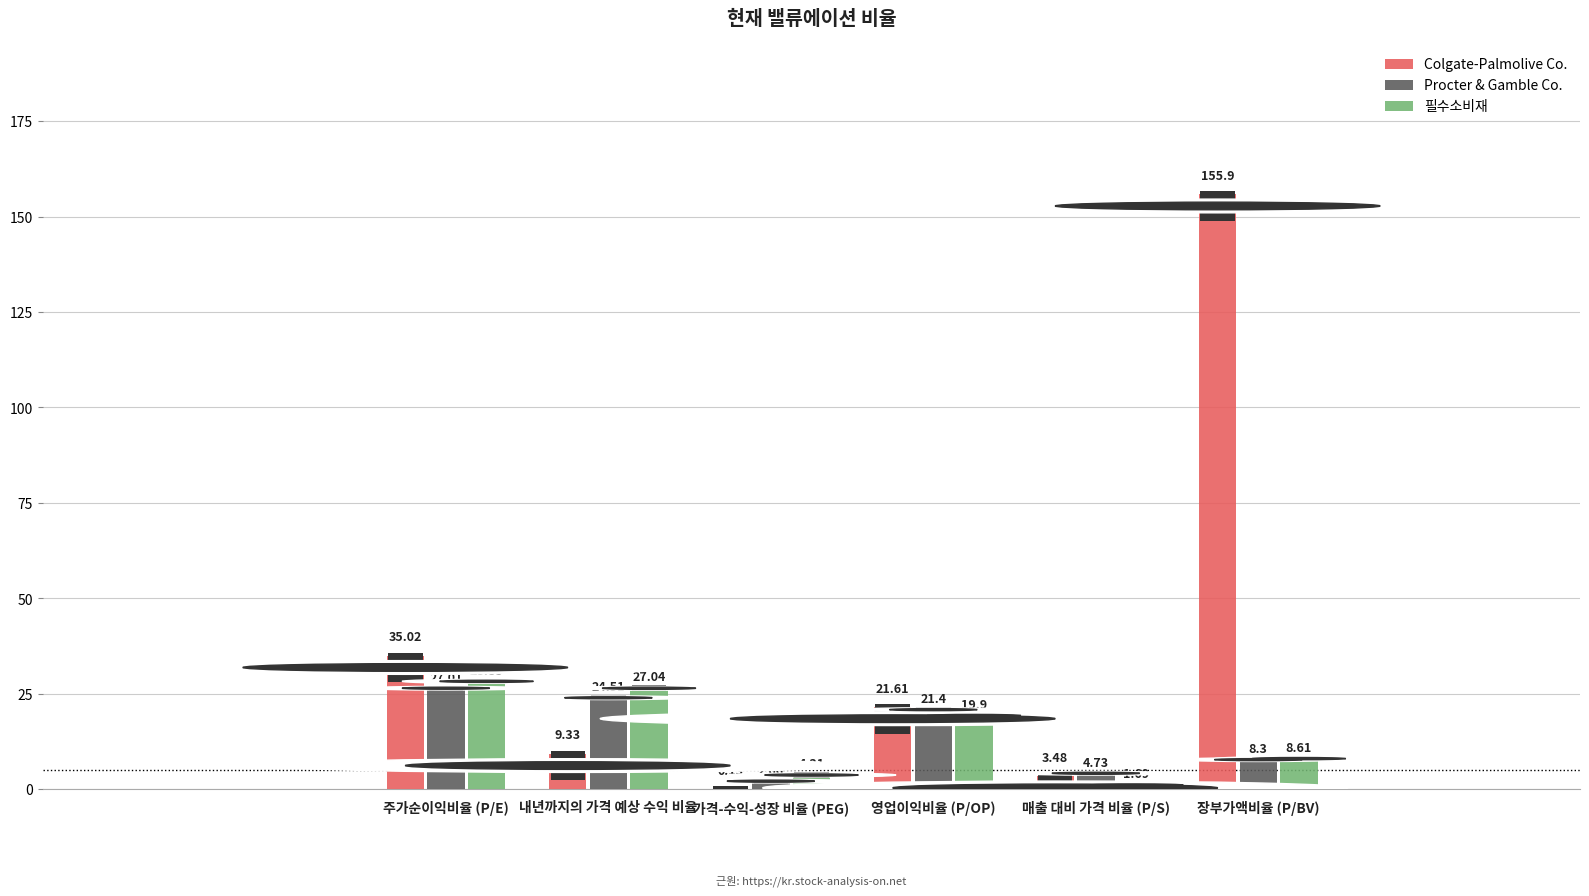

Between 내년까지의 가격 예상 수익 비율 and 매출 대비 가격 비율 (P/S), which series saw the biggest shift?

필수소비재